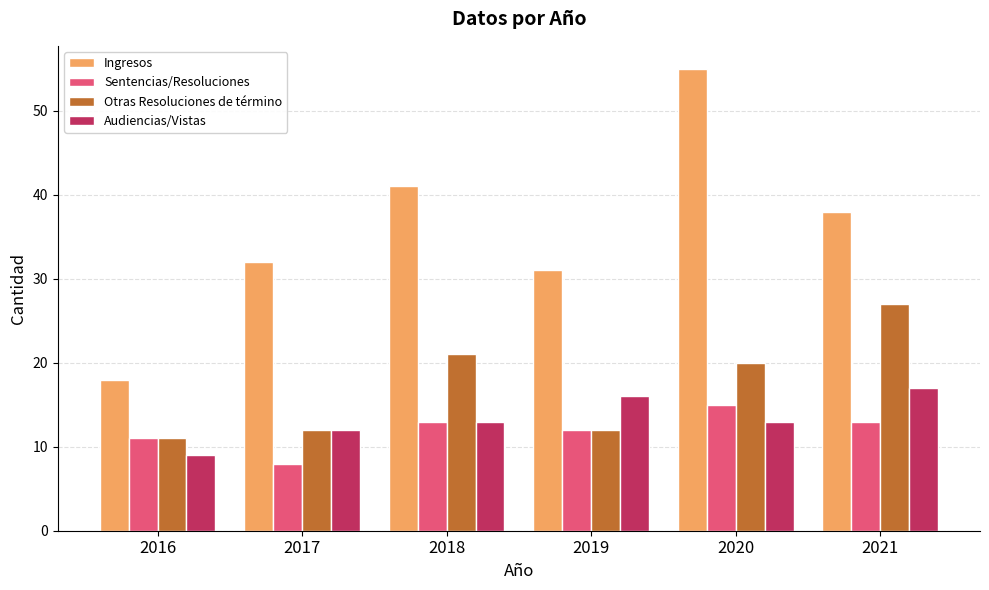

What is the maximum value for Otras Resoluciones de término?

27